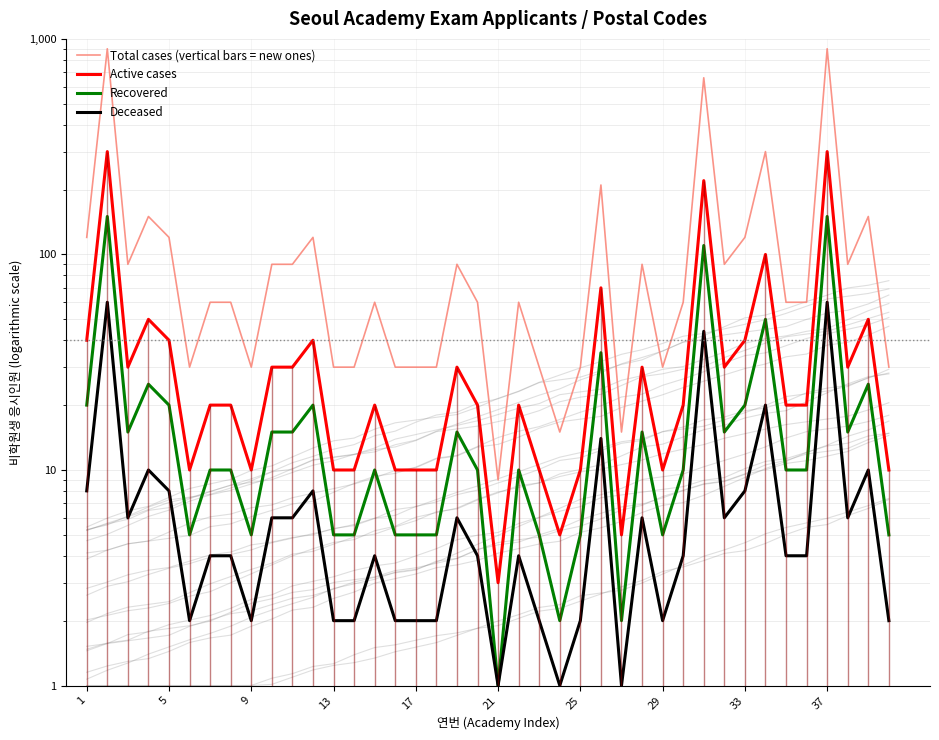

Which series has the largest total across all categories?

Total cases (vertical bars = new ones)